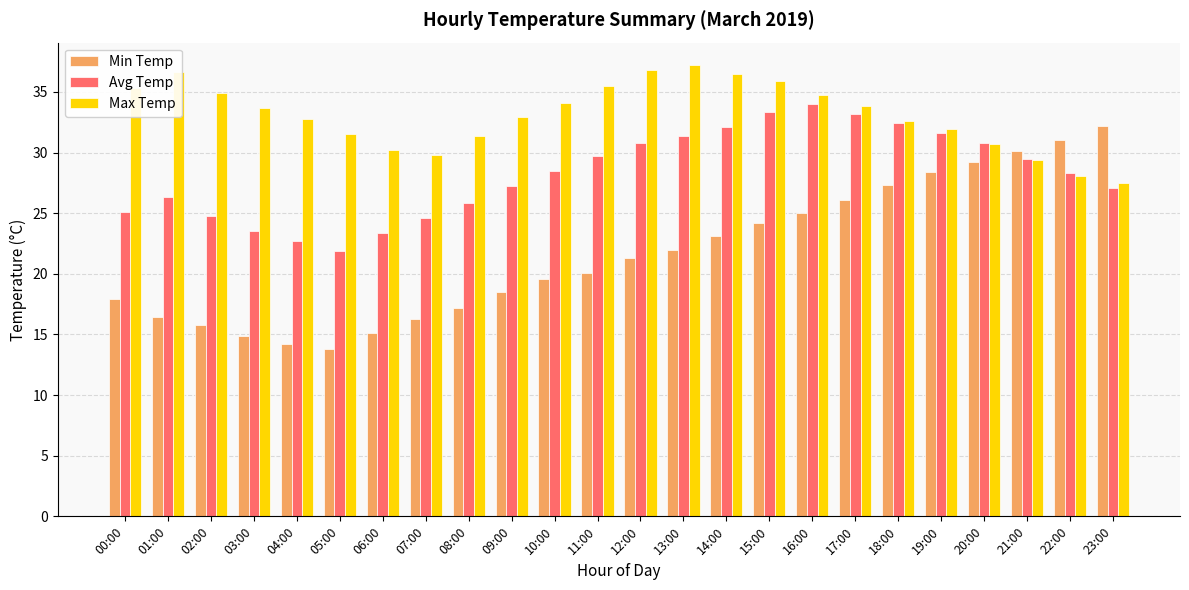

What is the difference between the maximum and minimum values in the Avg Temp series?

12.1